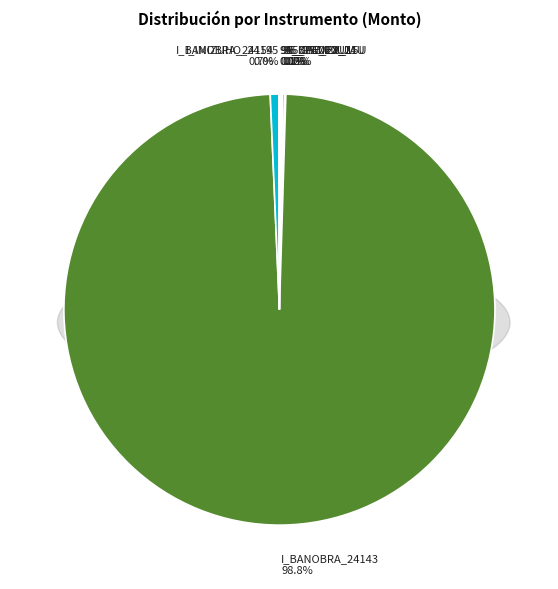

Which category has the biggest portion of the pie?

I_BANOBRA_24143